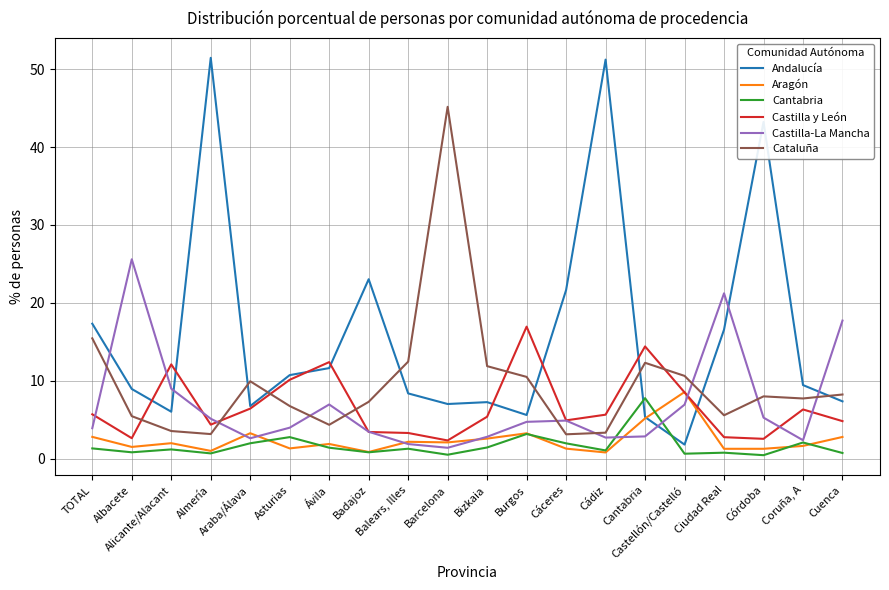

What position from the right is Bizkaia?

10